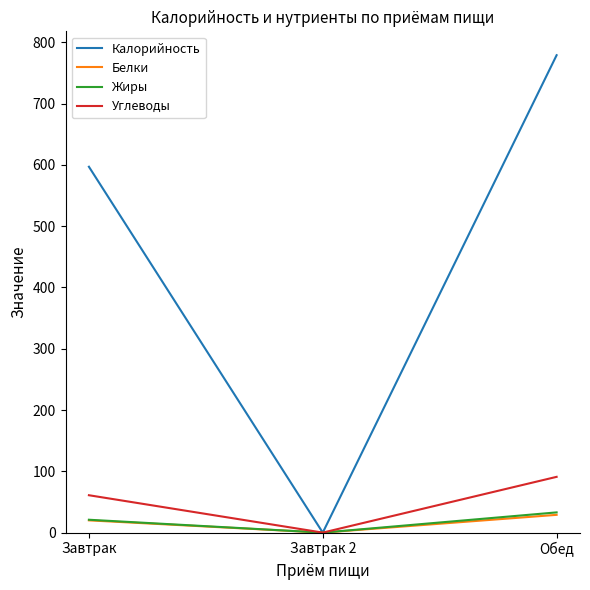

What is the difference between the Жиры values at Обед and Завтрак 2?

33